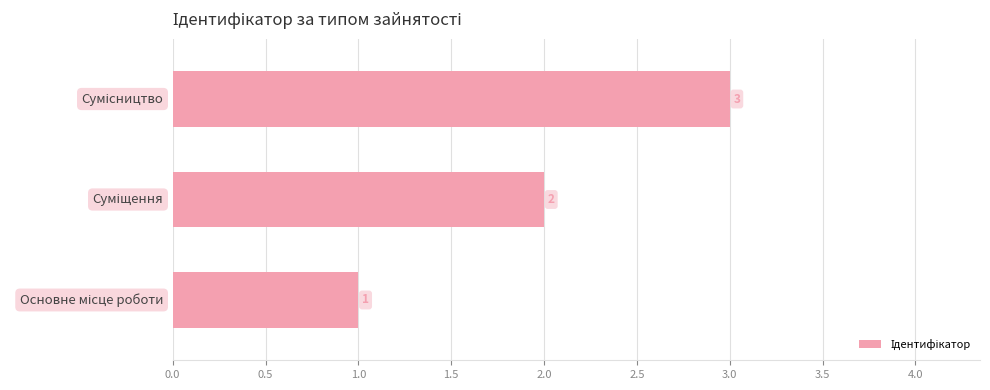

What is the maximum value shown in the chart?

3